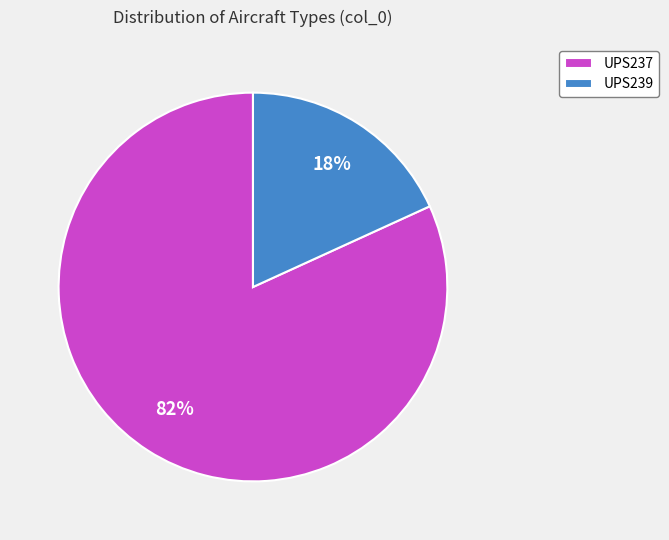

Is UPS239 the majority of the pie?

No